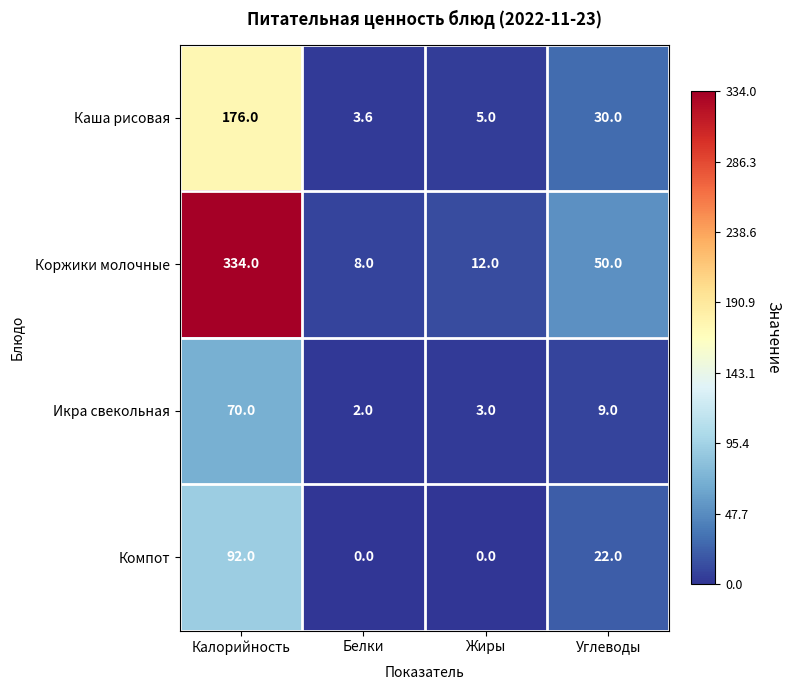

The value of Икра свекольная at Жиры is 3.0. True or false?

True